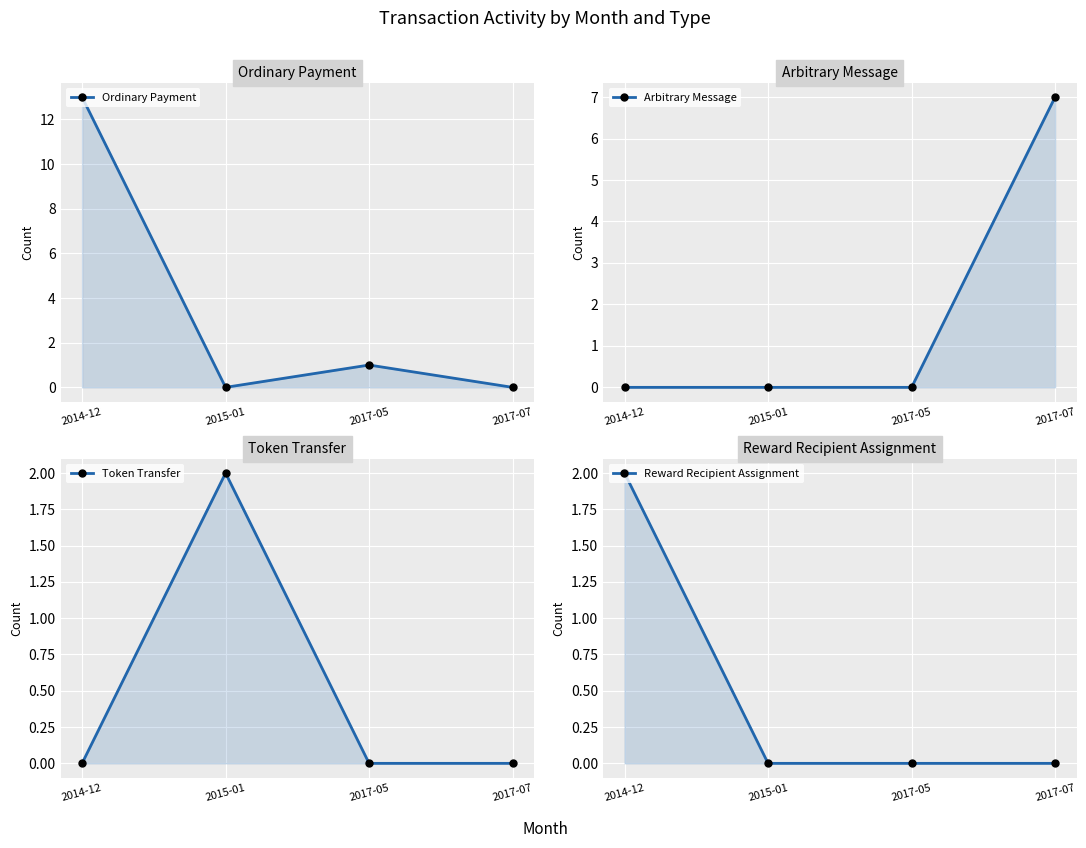

How many data points in Ordinary Payment are less than 1?

2